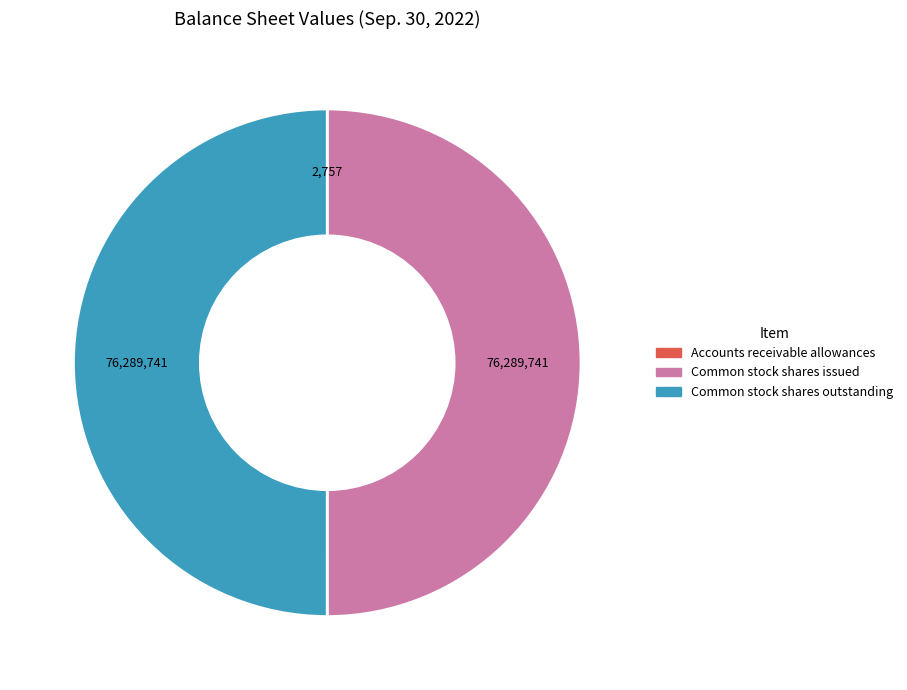

True or false: Common stock shares issued accounts for 59% of the total.

False